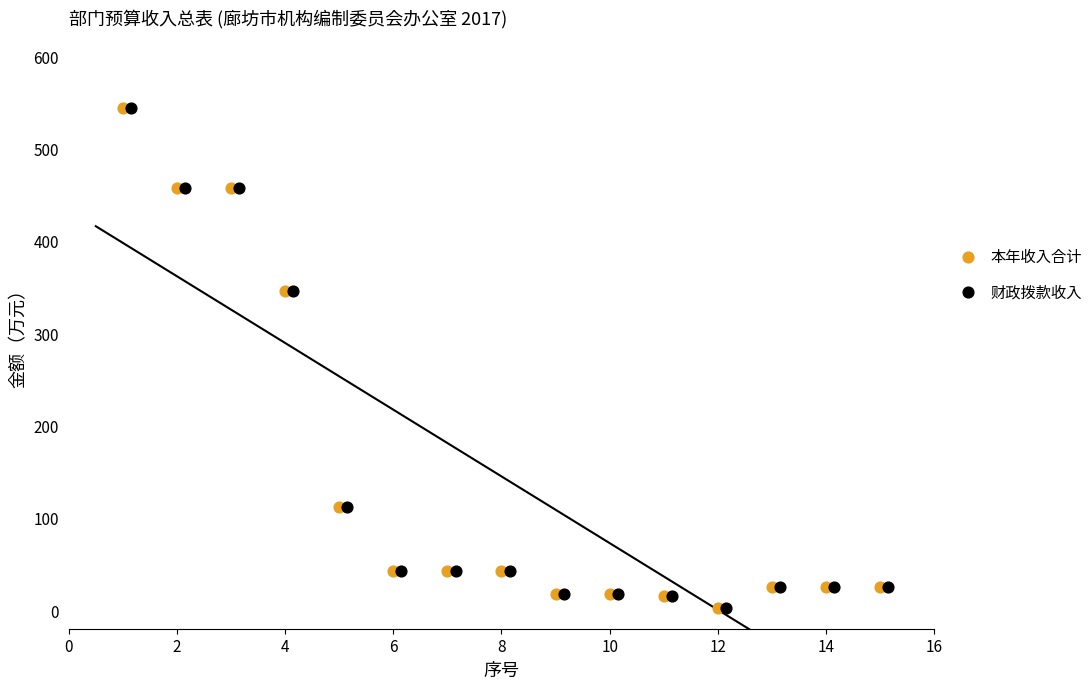

What are all the series names shown in the legend?

本年收入合计, 财政拨款收入